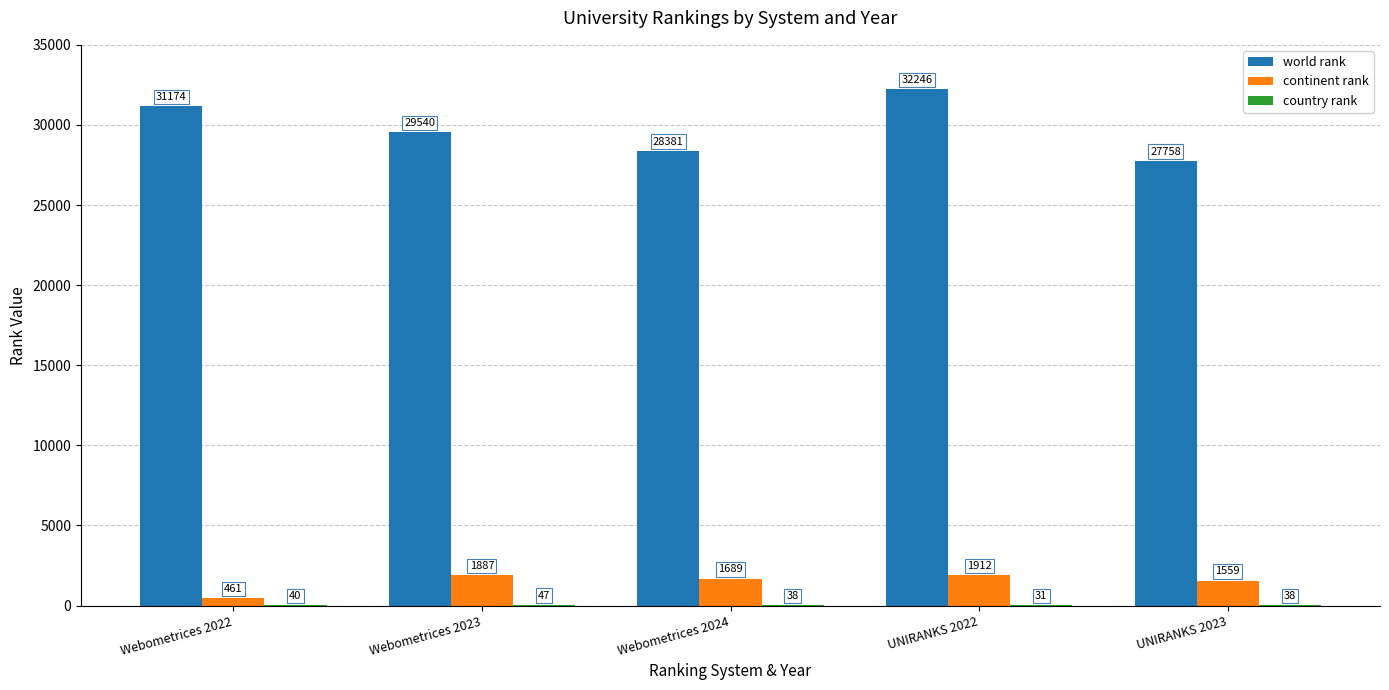

What is the total value across all series at Webometrices 2022?

31675